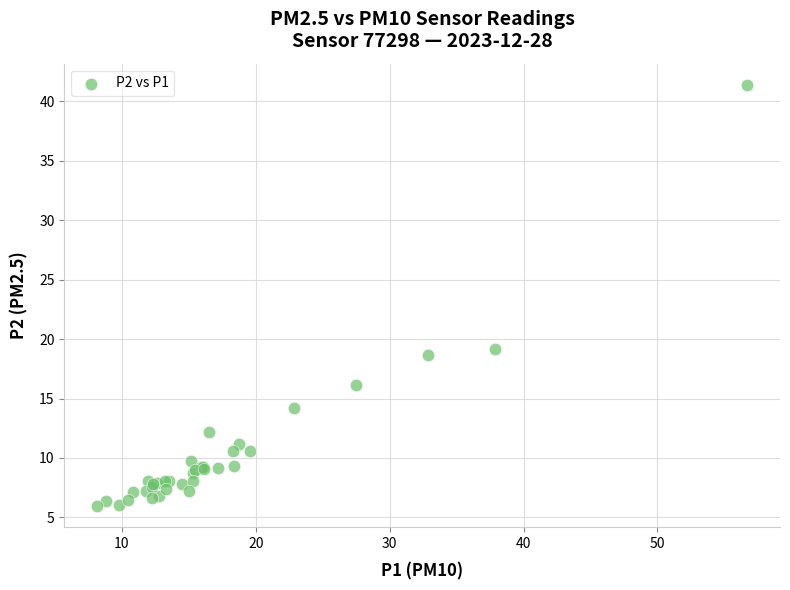

What Y value in the scatter plot is closest to 23?

19.2